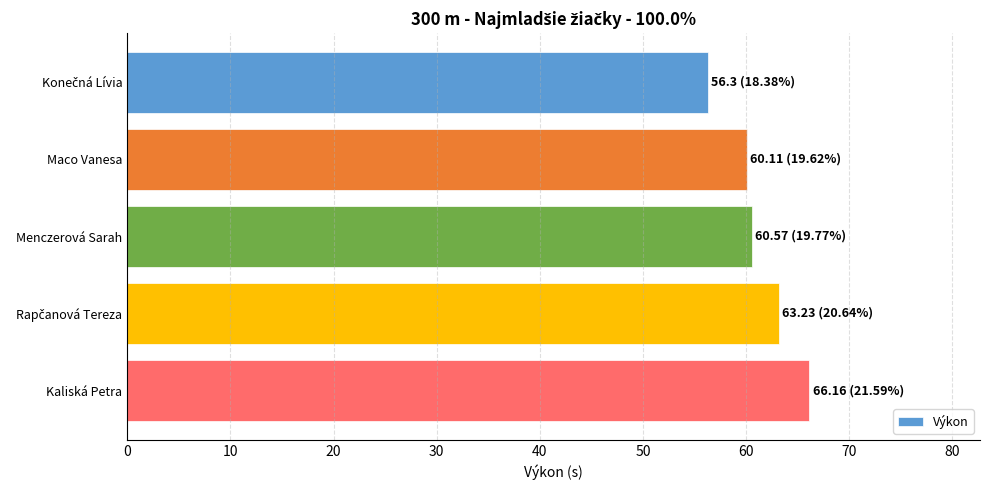

What is the minimum value shown in the chart?

56.3